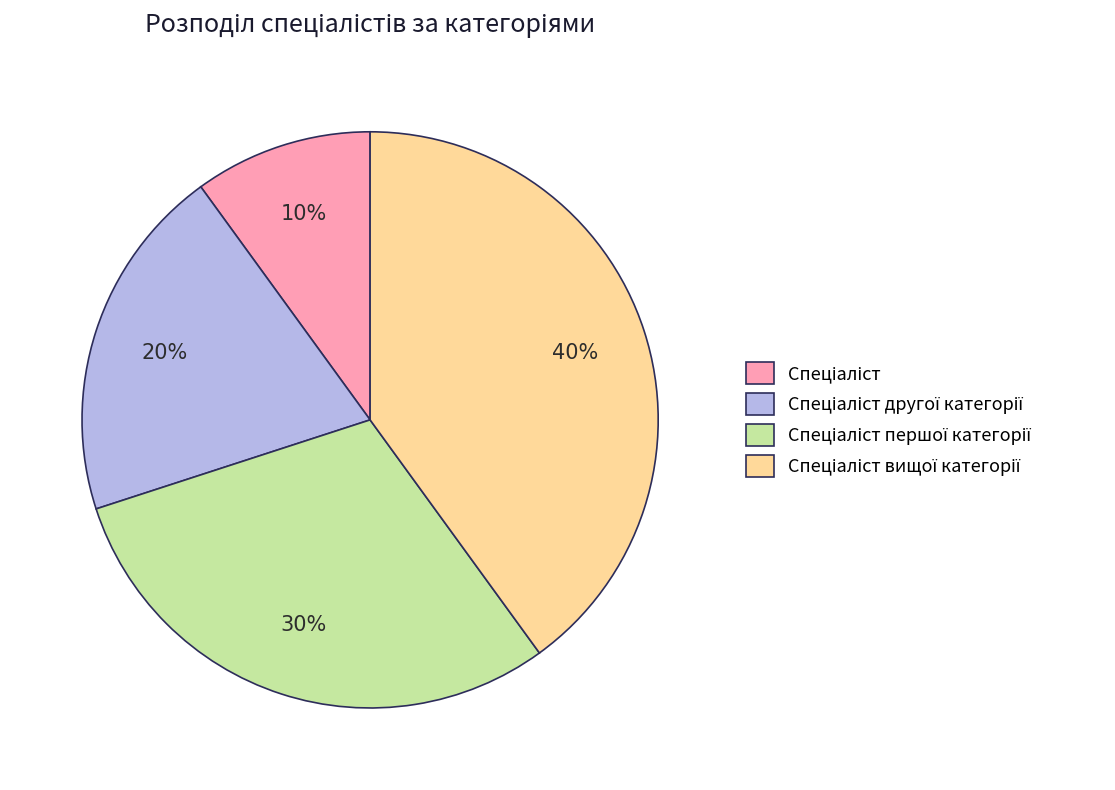

To the nearest percent, what is the difference between the largest and smallest slice percentages?

30%